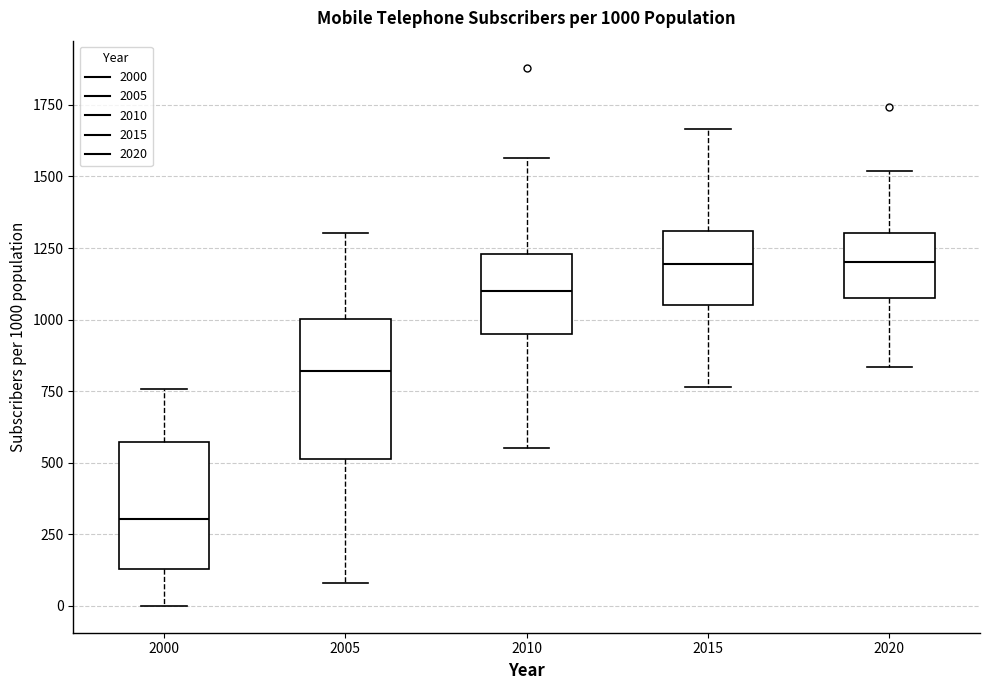

Which box's median line is the lowest?

2000